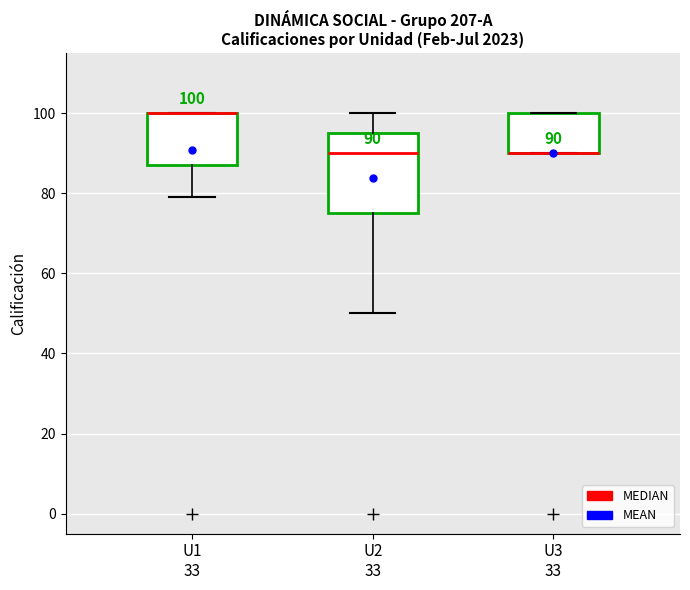

Comparing the boxes themselves (not the whiskers), which one is the tallest?

U2 33